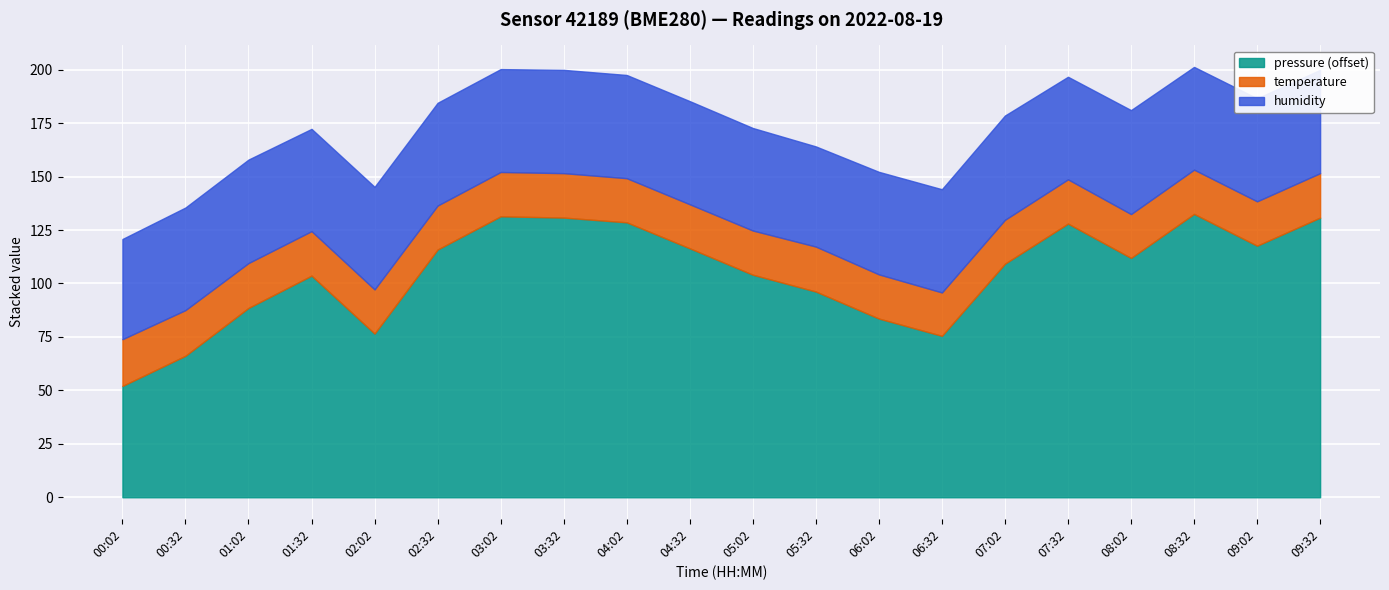

How many lines are shown in the chart?

3